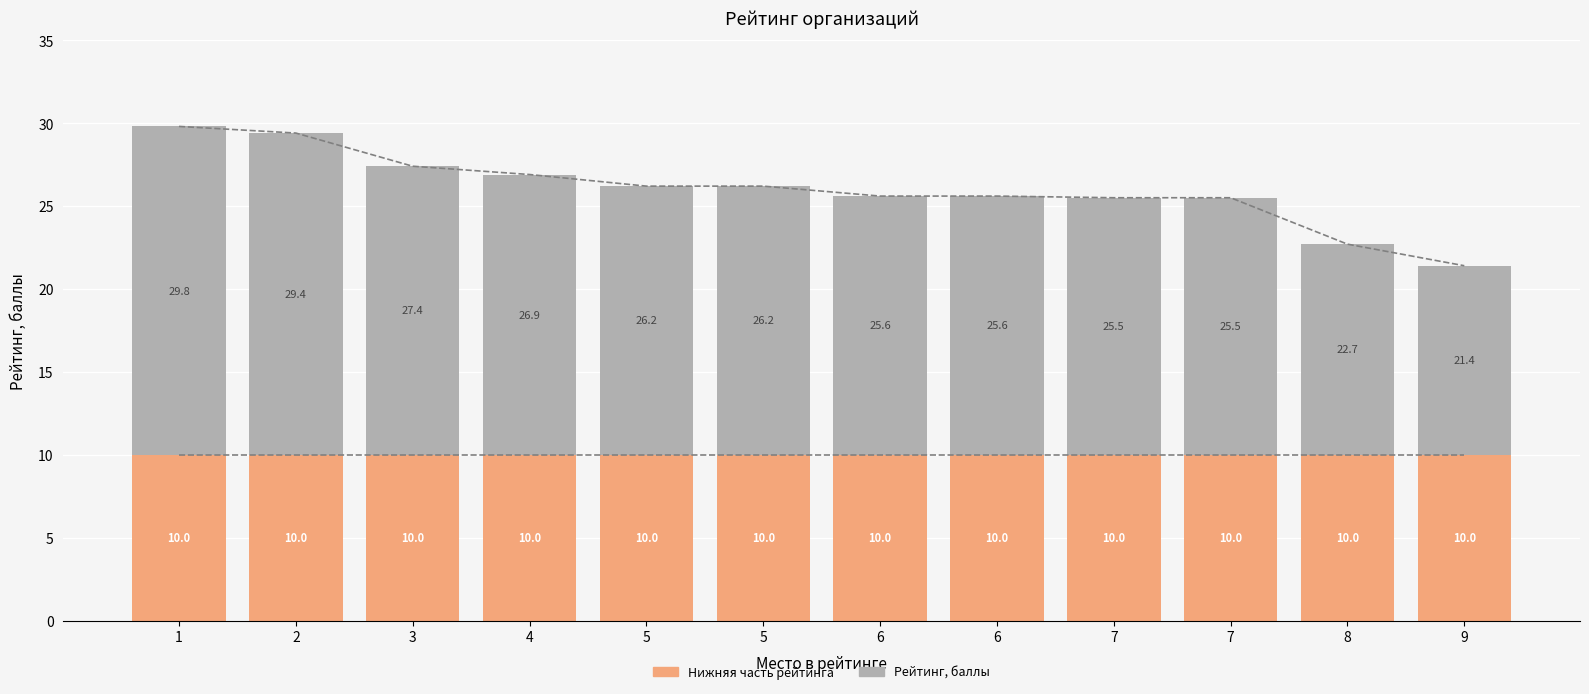

What is the minimum value for Рейтинг, баллы?

11.4